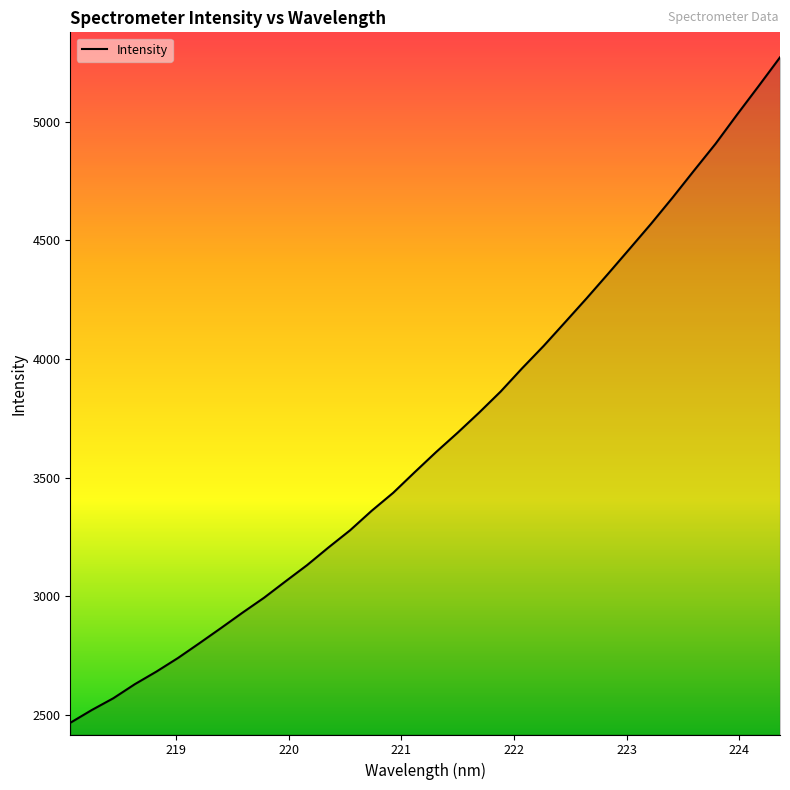

What is the maximum value shown in the chart?

5271.9